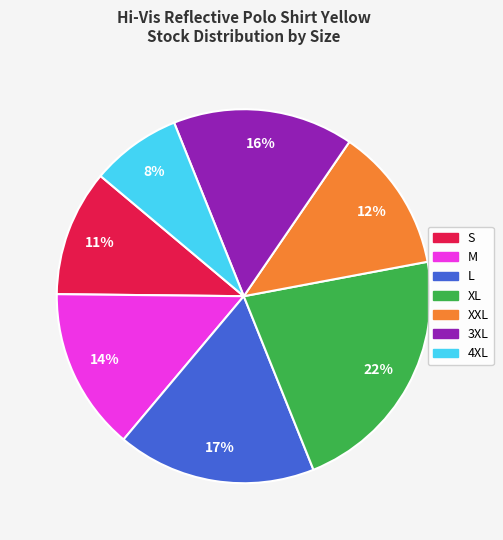

To the nearest percent, what portion does XL represent?

22%